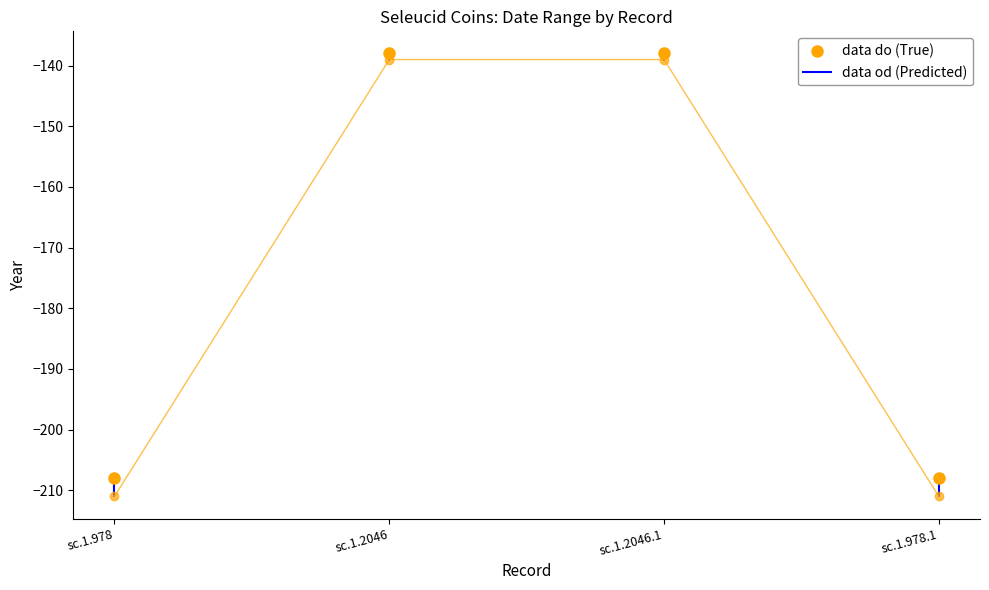

Which series has the widest spread of values?

data do